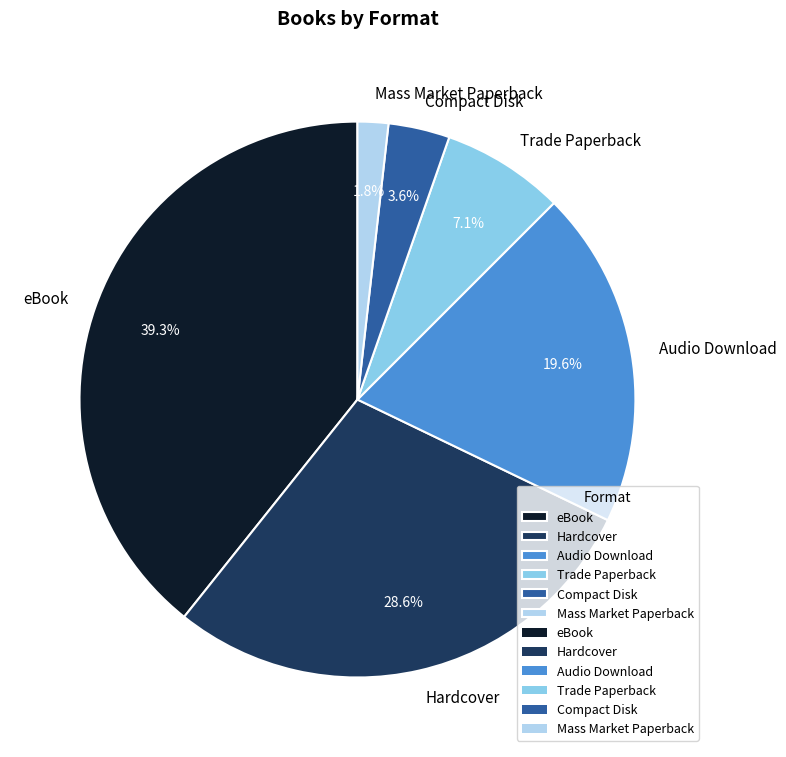

Between Audio Download and eBook, which is larger?

eBook